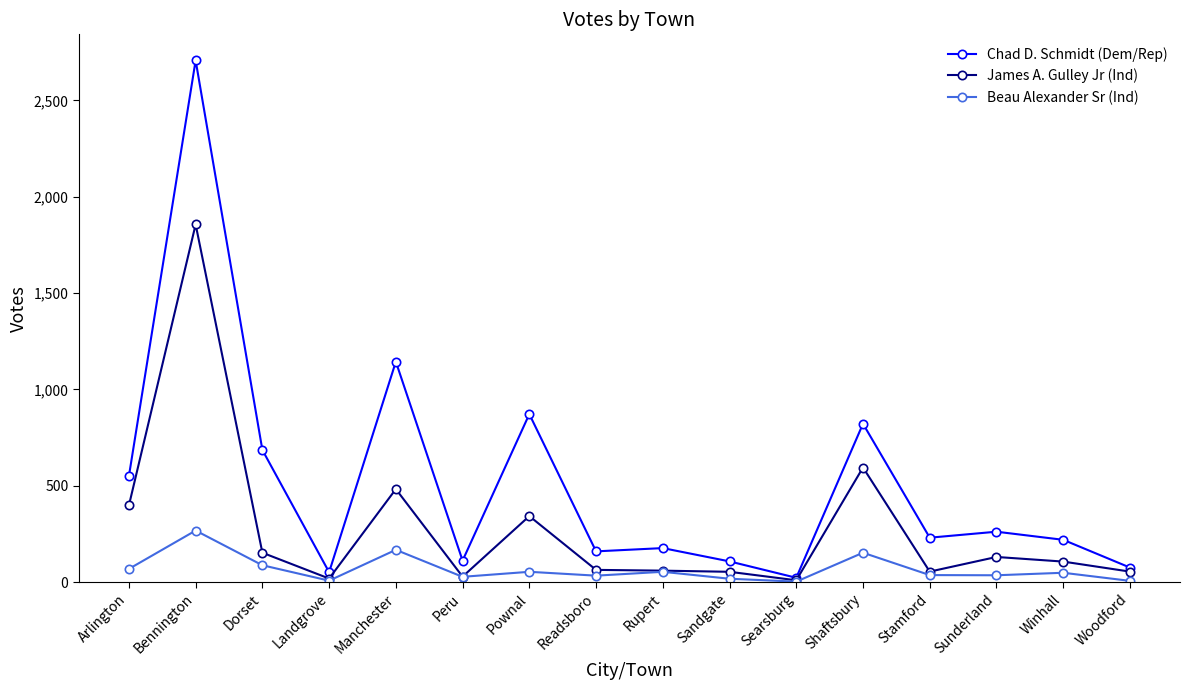

List the series in order of their peak value, lowest first.

Beau Alexander Sr (Ind), James A. Gulley Jr (Ind), Chad D. Schmidt (Dem/Rep)